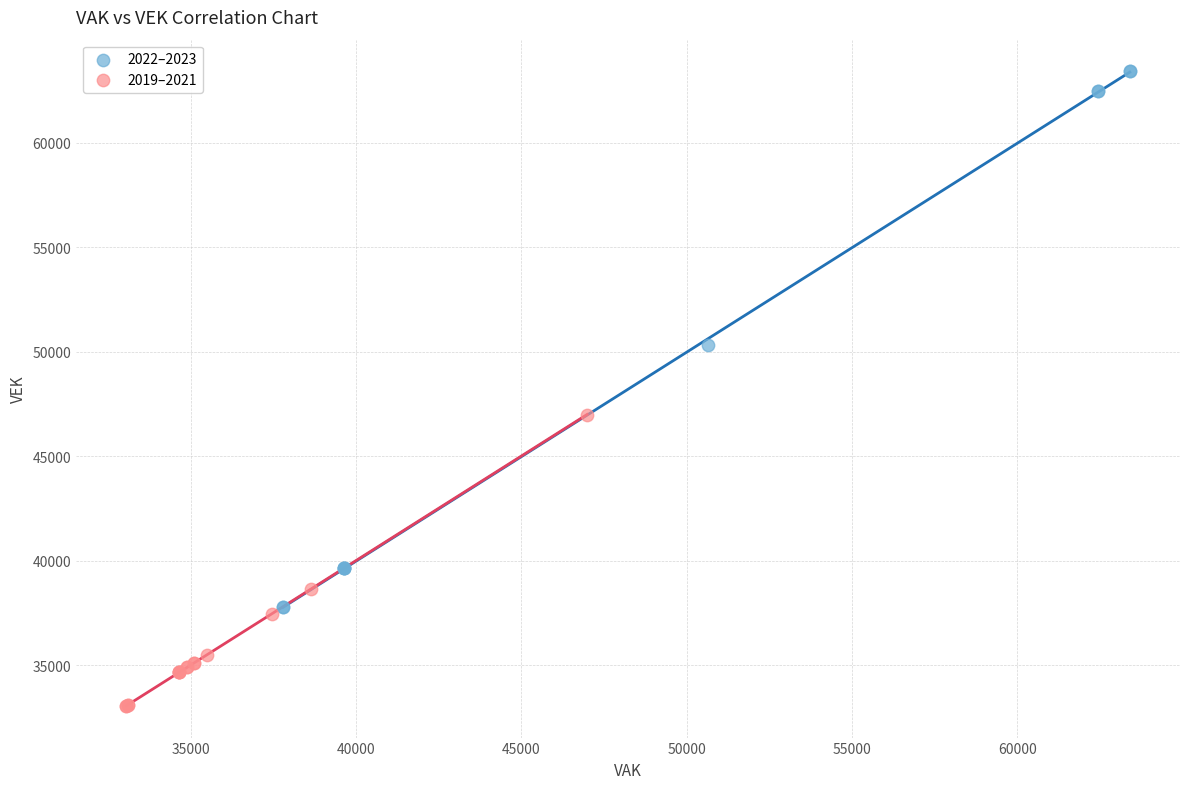

Which series contains the lowest Y value?

2019–2021